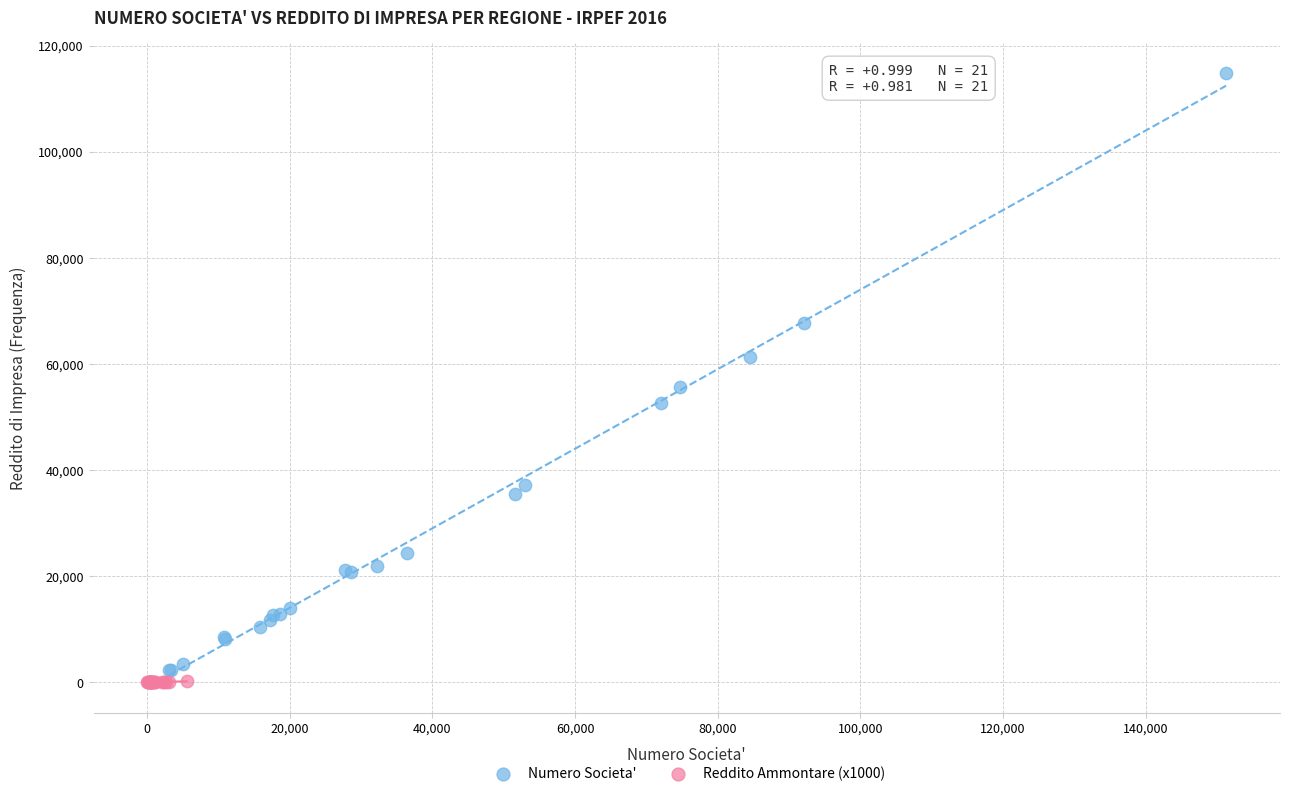

Which series has the widest spread of Y values?

Numero Societa'